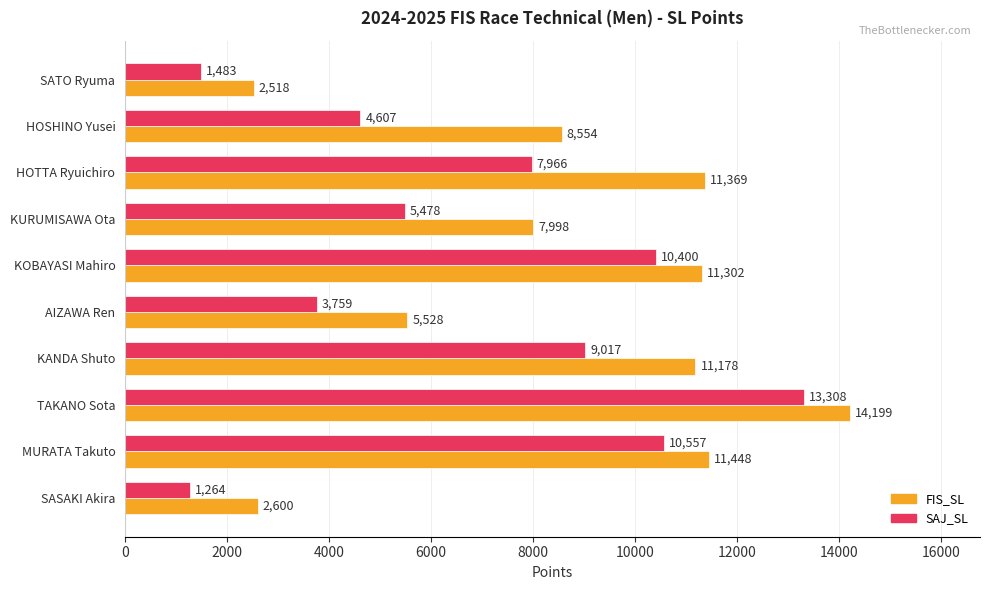

At which label does FIS_SL reach its peak?

TAKANO Sota